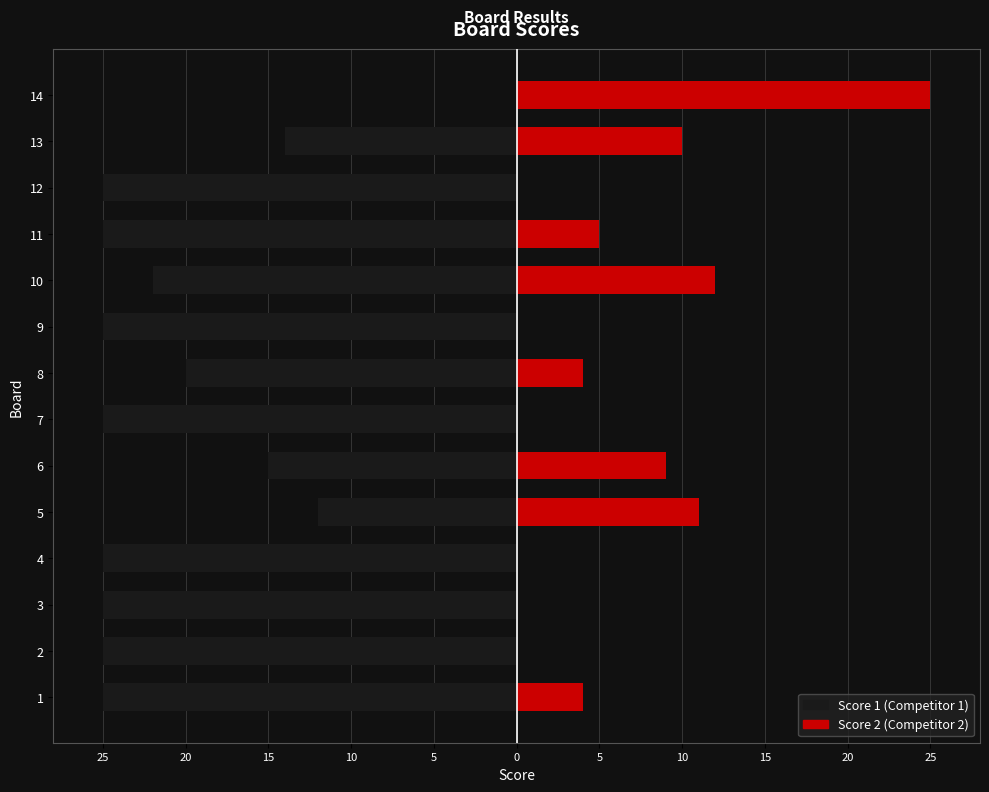

How many bars are there in total?

28